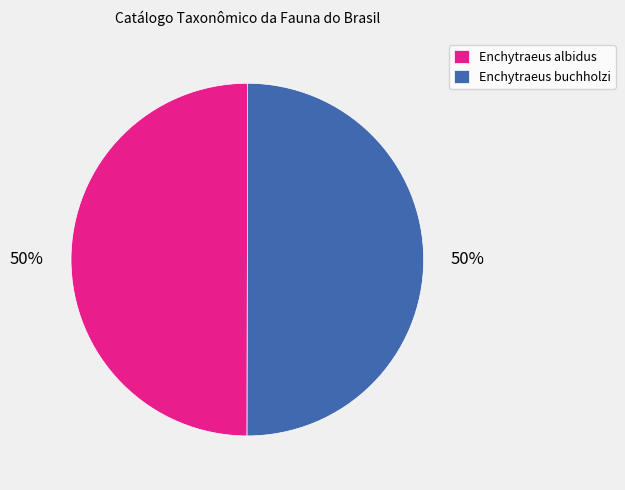

To the nearest percent, what is the average slice percentage?

50%